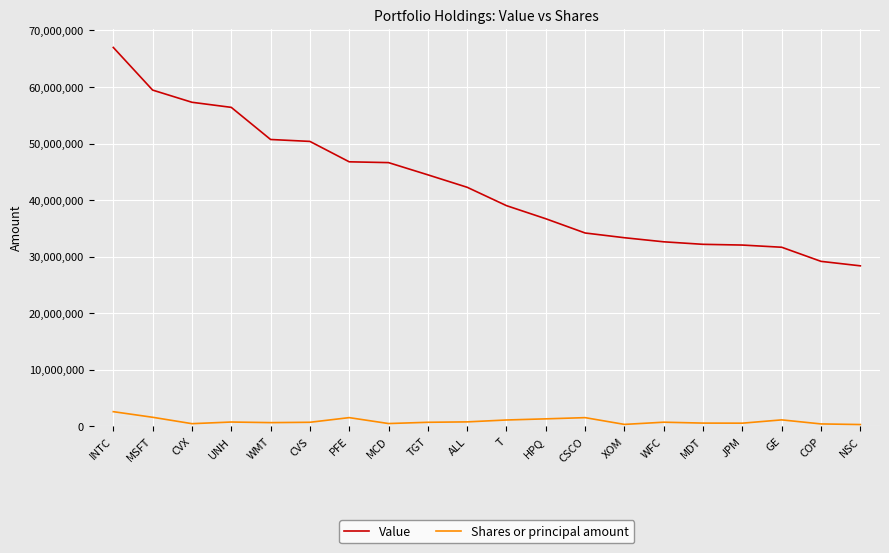

What is the difference between the highest and lowest values at CVS?

49675094